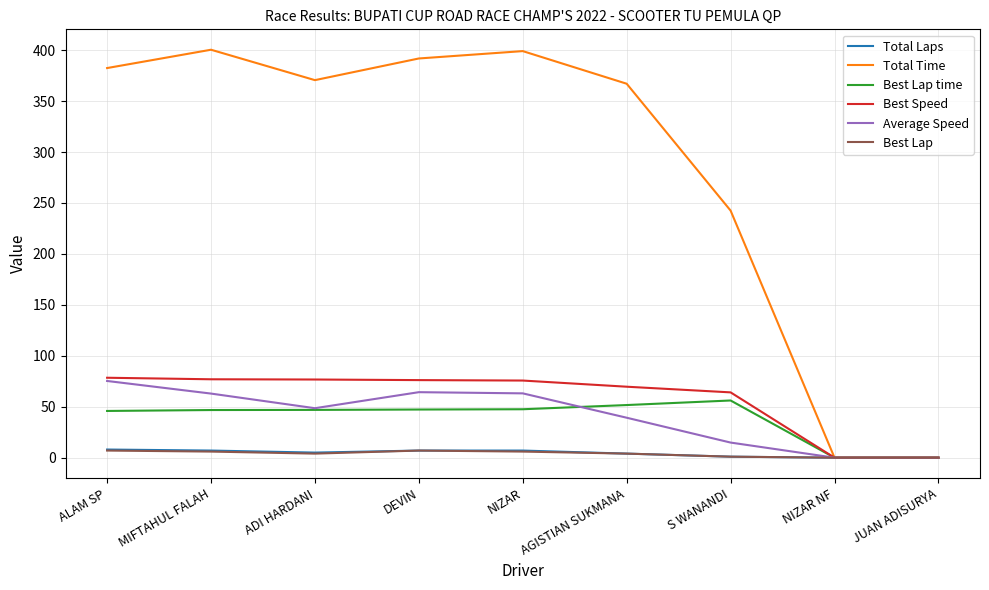

Is the value of Average Speed at AGISTIAN SUKMANA greater than the value of Total Laps at S WANANDI?

Yes